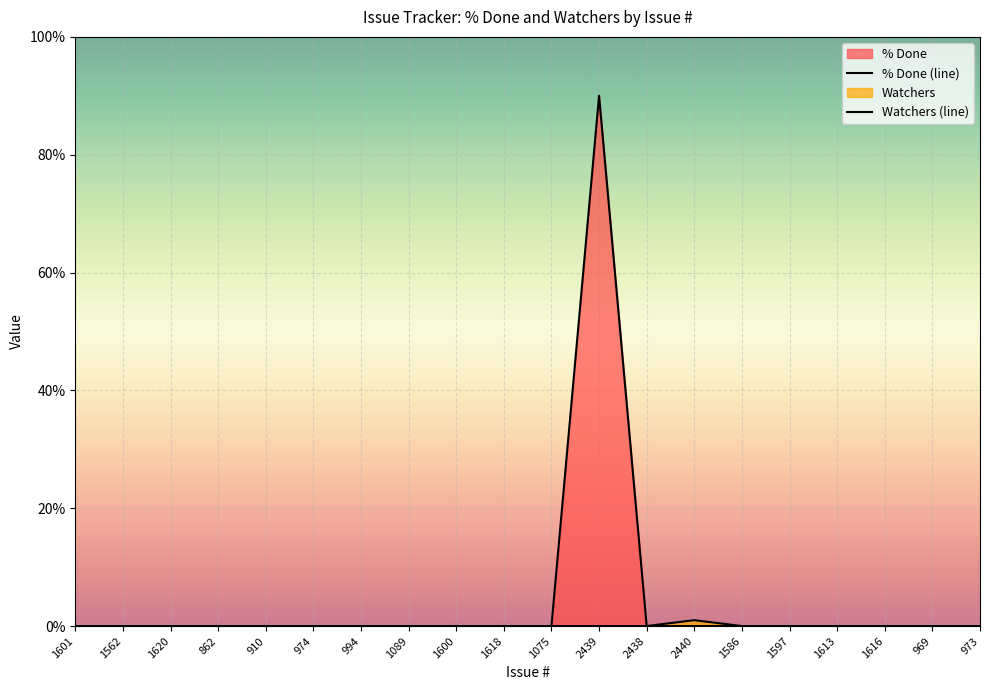

List the series in order of their peak value, lowest first.

Watchers (line), % Done (line)